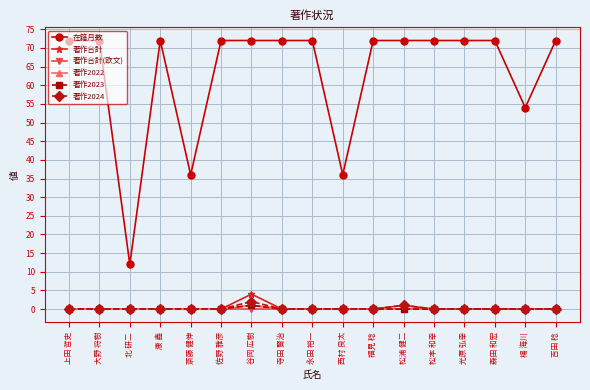

Reading left to right, transcribe all the data shown in this chart.

在籍月数: 72	72	12	72	36	72	72	72	72	36	72	72	72	72	72	54	72
著作合計: 0	0	0	0	0	0	4	0	0	0	0	1	0	0	0	0	0
著作合計(欧文): 0	0	0	0	0	0	0	0	0	0	0	0	0	0	0	0	0
著作2022: 0	0	0	0	0	0	1	0	0	0	0	0	0	0	0	0	0
著作2023: 0	0	0	0	0	0	1	0	0	0	0	0	0	0	0	0	0
著作2024: 0	0	0	0	0	0	2	0	0	0	0	1	0	0	0	0	0